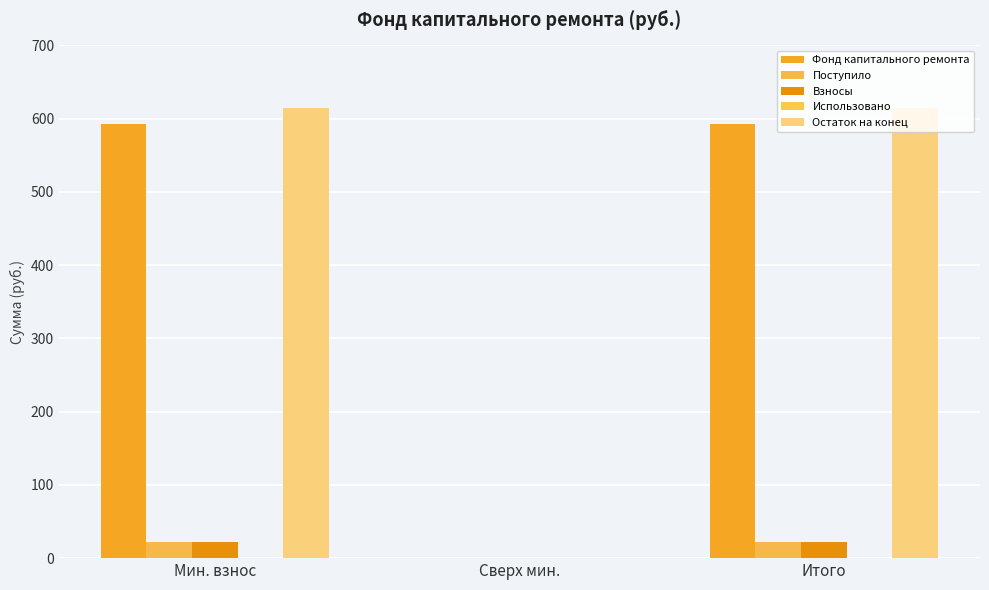

At Сверх мин., list the series in order from largest to smallest.

Фонд капитального ремонта, Поступило, Взносы, Использовано, Остаток на конец